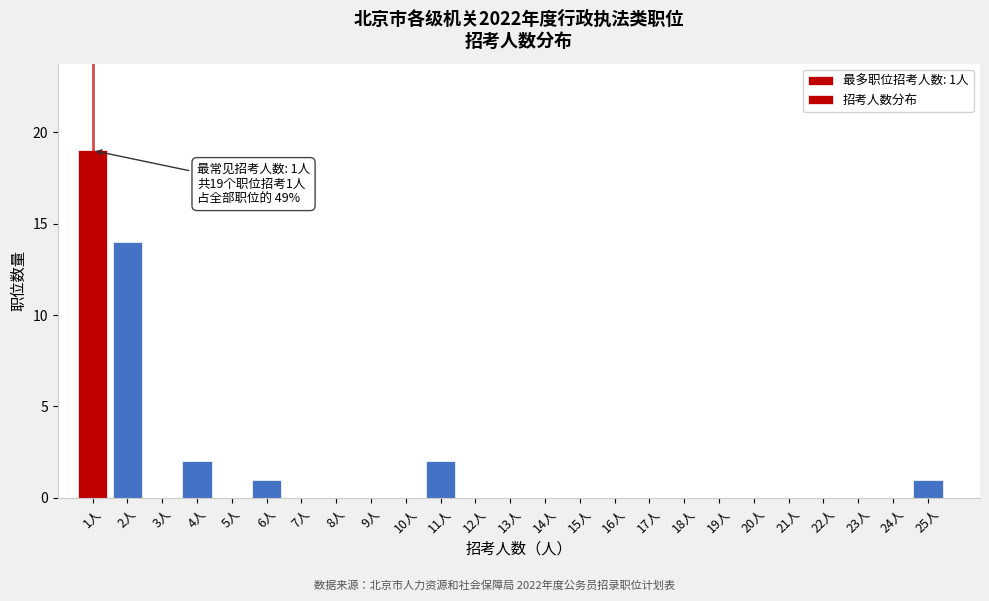

Reading left to right, what are all the values shown in this chart?

1人=19	2人=14	3人=0	4人=2	5人=0	6人=1	7人=0	8人=0	9人=0	10人=0	11人=2	12人=0	13人=0	14人=0	15人=0	16人=0	17人=0	18人=0	19人=0	20人=0	21人=0	22人=0	23人=0	24人=0	25人=1